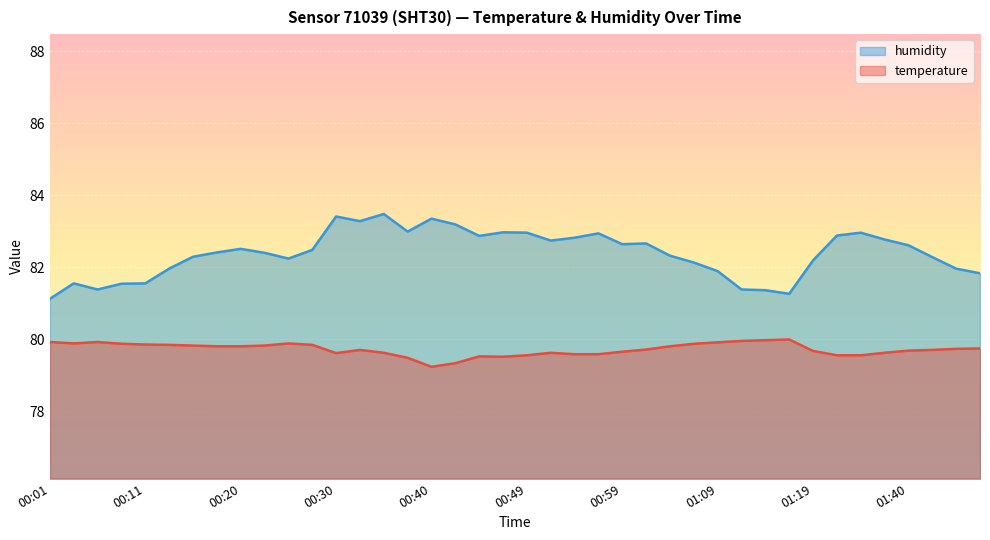

At which category does temperature reach its first local valley?

00:03